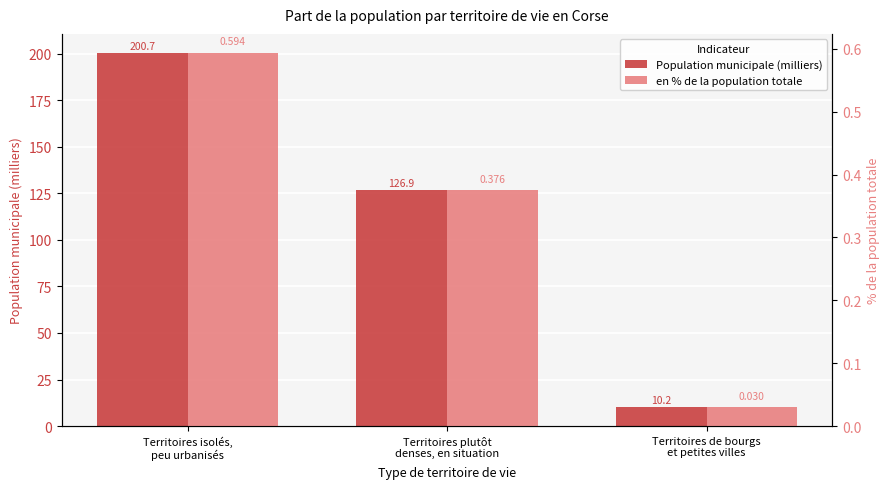

What is the sum of the en % de la population totale values at Territoires isolés,
peu urbanisés and Territoires de bourgs
et petites villes?

0.6